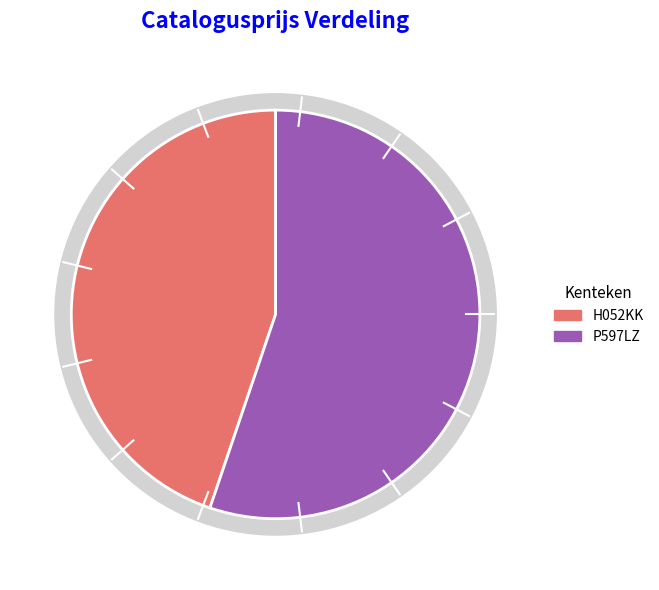

Which category has the smallest portion of the pie?

H052KK